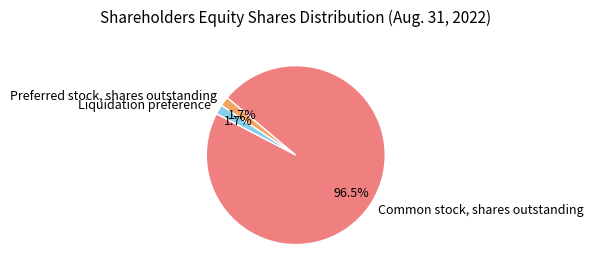

To the nearest percent, what is the combined percentage of Liquidation preference and Preferred stock, shares outstanding?

3%